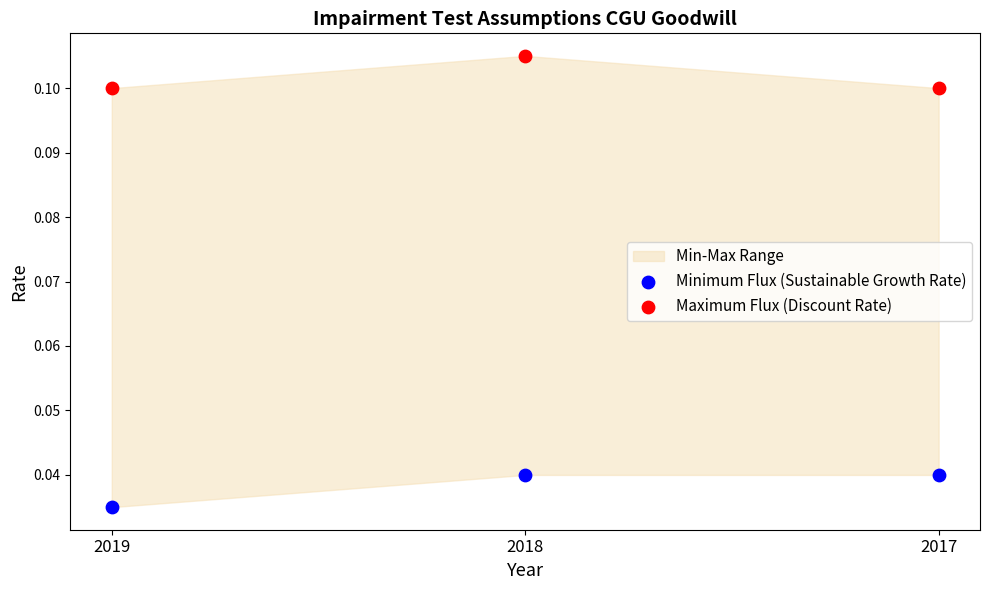

Which series contains the lowest Y value?

Minimum Flux (Sustainable Growth Rate)